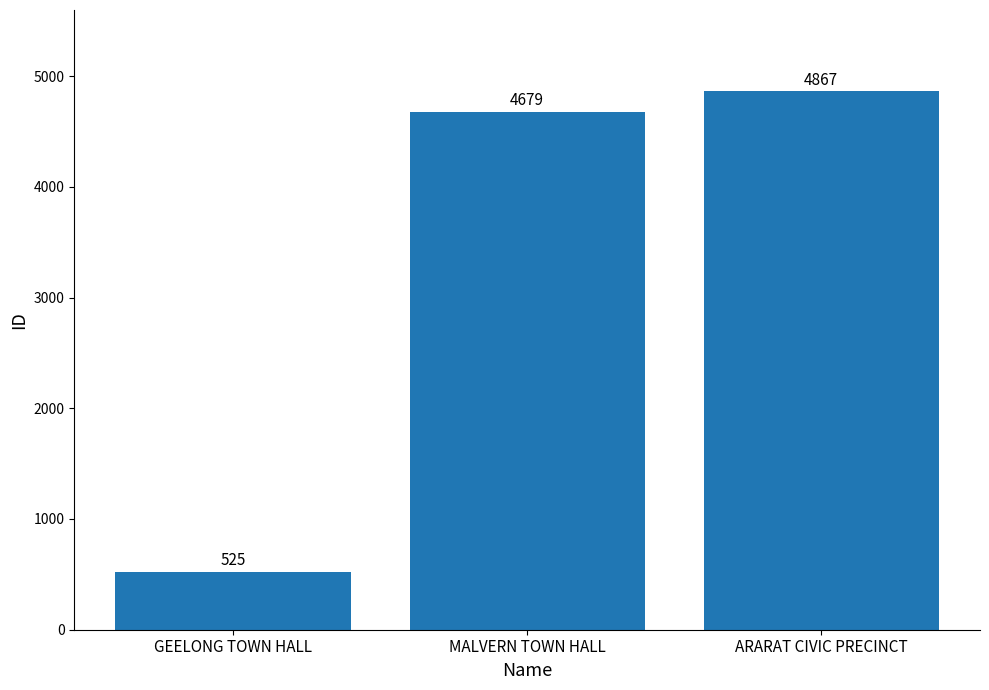

Rank the categories by value from highest to lowest.

ARARAT CIVIC PRECINCT, MALVERN TOWN HALL, GEELONG TOWN HALL